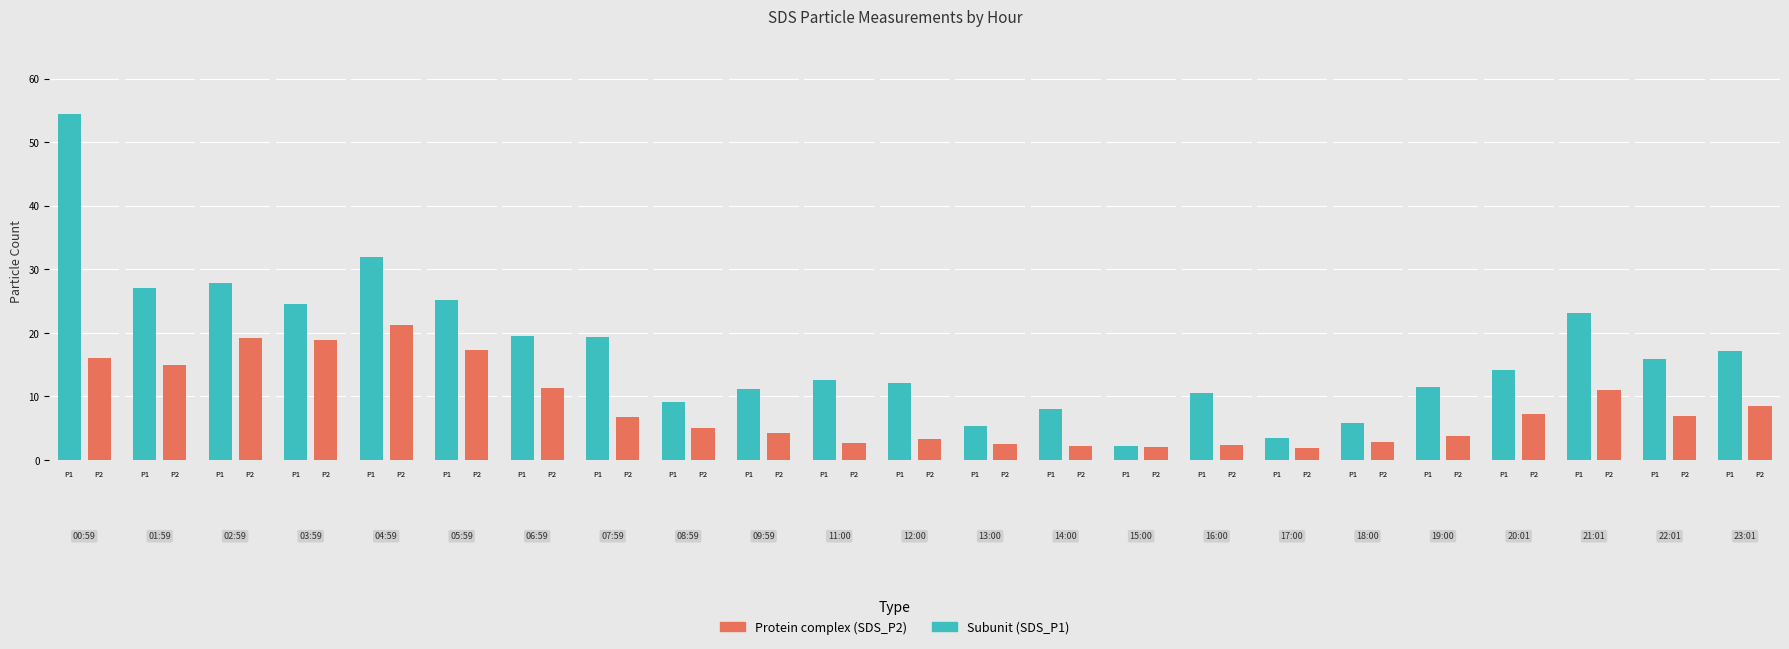

The value of SDS_P1 at 14:00 is 13.3. True or false?

False